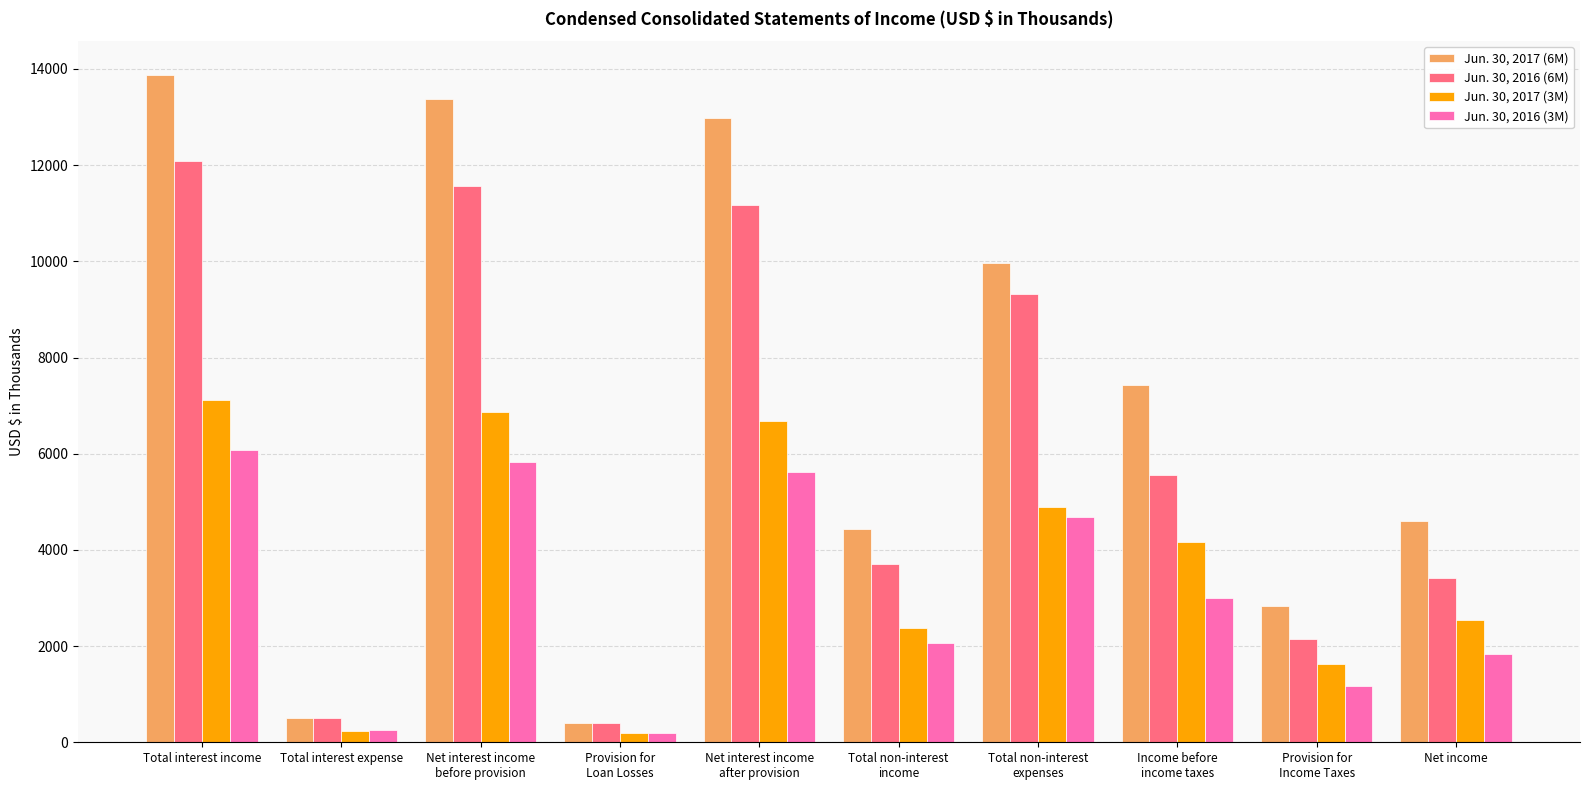

What is the maximum value shown in the chart?

13884